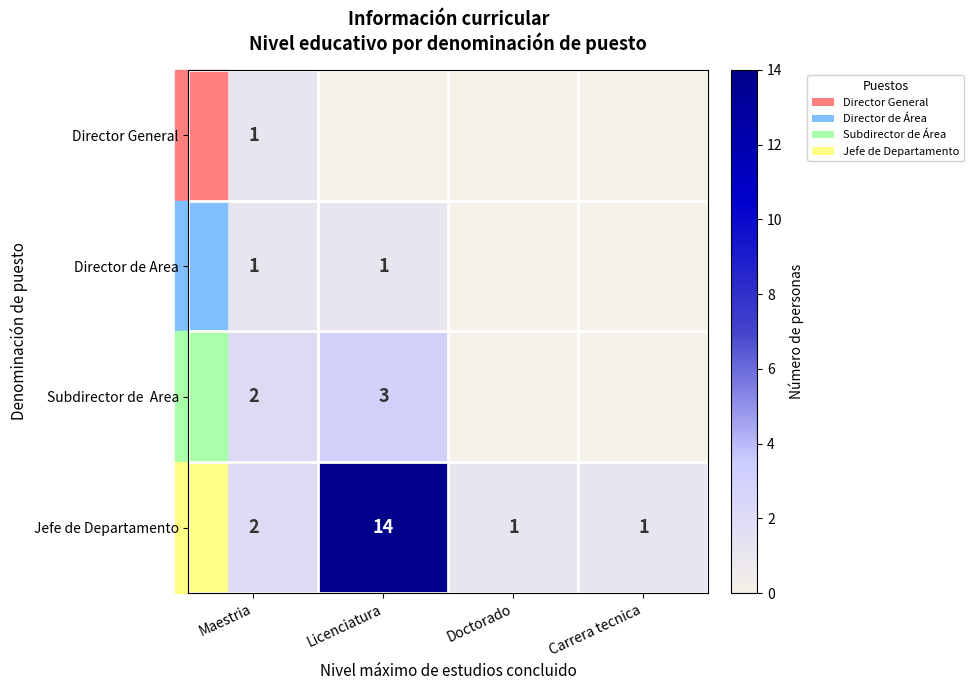

Which category has the highest value in the Jefe de Departamento series?

Licenciatura